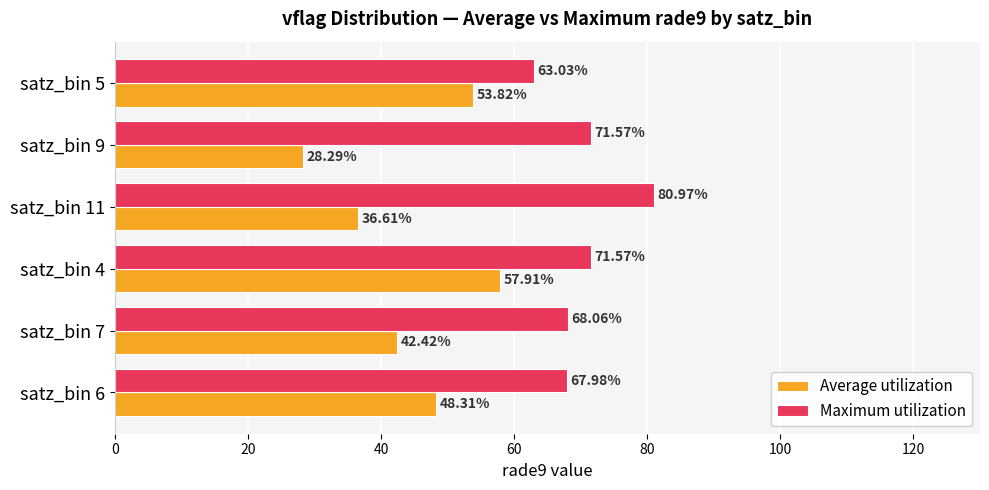

List the series in order of their peak value, highest first.

Maximum utilization, Average utilization